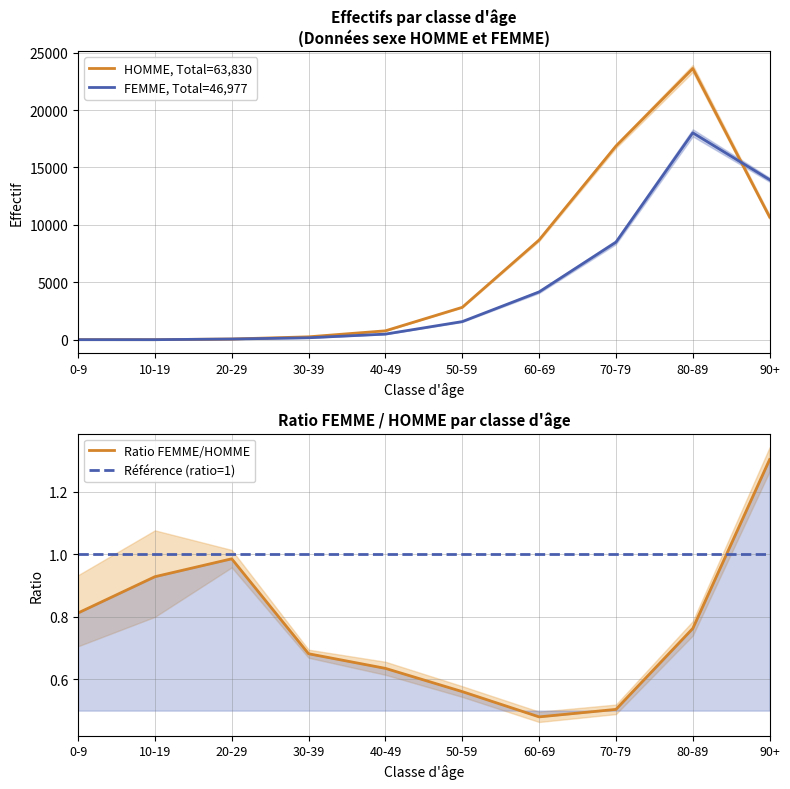

What are all the series names shown in the legend?

HOMME, Total=63,830, FEMME, Total=46,977, Ratio FEMME/HOMME, Référence (ratio=1)